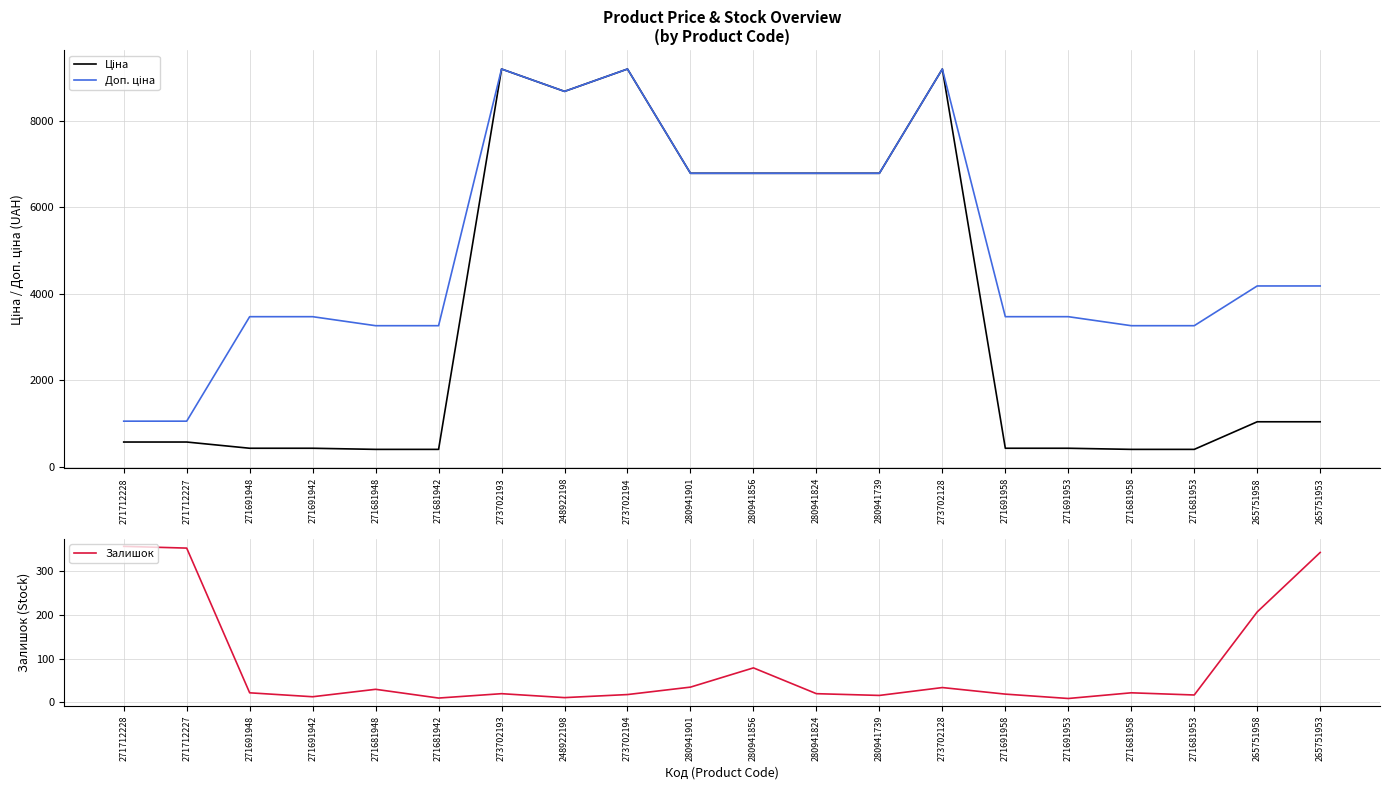

List the labels in order of Залишок value, largest first.

271712228, 271712227, 265751953, 265751958, 280941856, 280941901, 273702128, 271681948, 271691948, 271681958, 273702193, 280941824, 271691958, 273702194, 271681953, 280941739, 271691942, 248922198, 271681942, 271691953